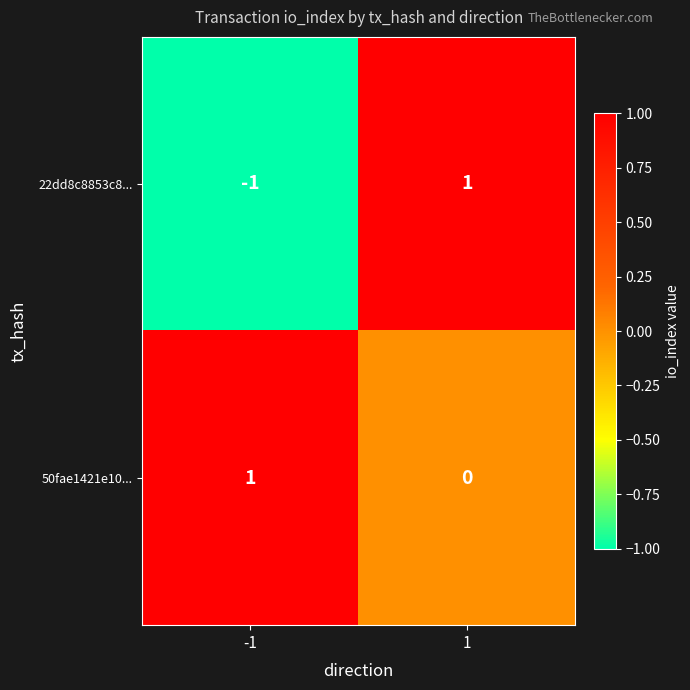

How many series are shown in this chart?

2